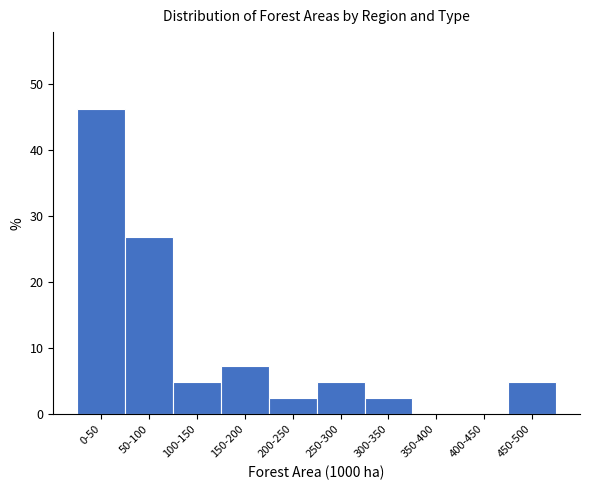

Reading right to left, transcribe all the data shown in this chart.

450-500=4.9	400-450=0.0	350-400=0.0	300-350=2.4	250-300=4.9	200-250=2.4	150-200=7.3	100-150=4.9	50-100=26.8	0-50=46.3